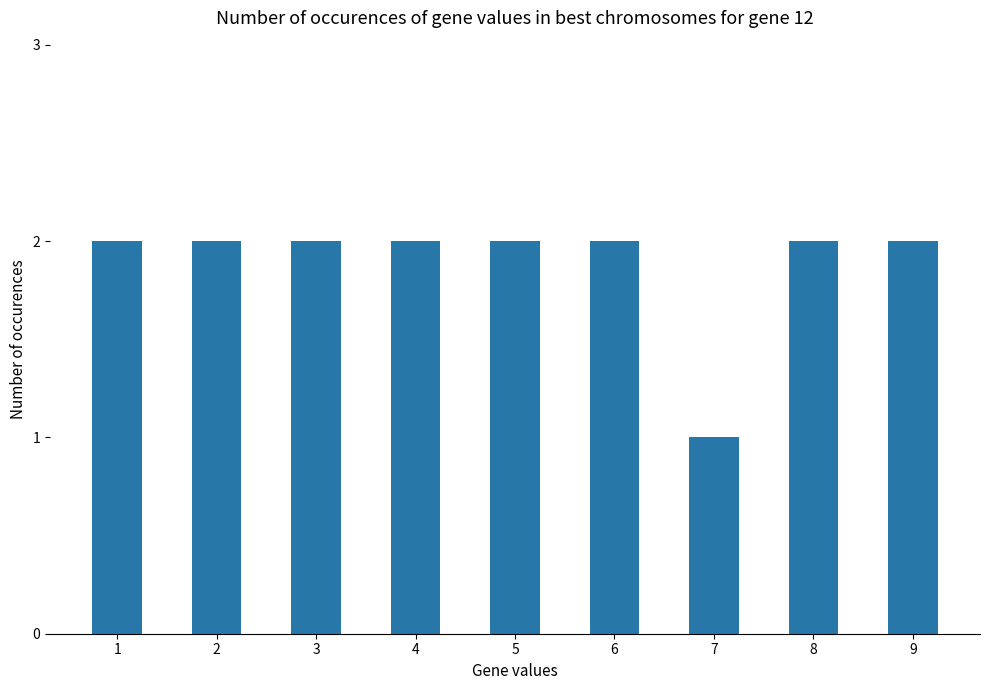

What is the value of the 5th bar from the left?

2